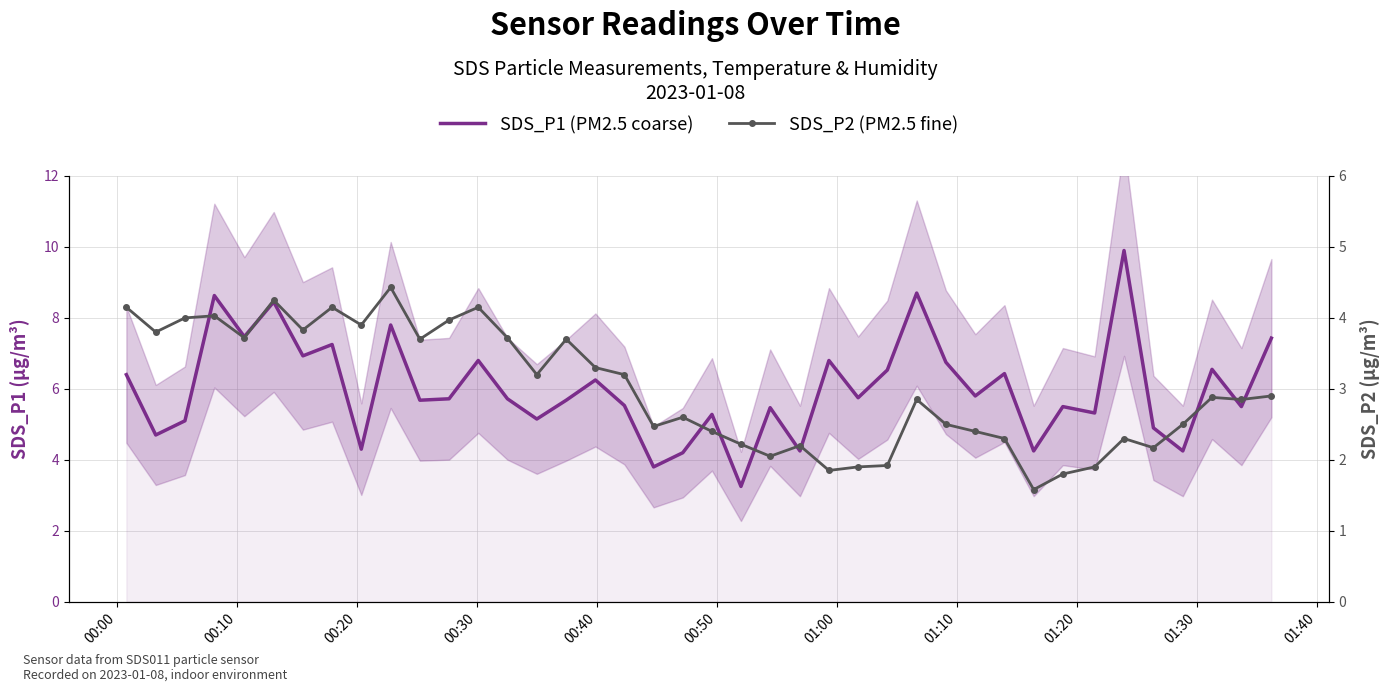

In SDS_P1 (PM2.5 coarse), how many points are higher than both neighbors (excluding endpoints)?

14